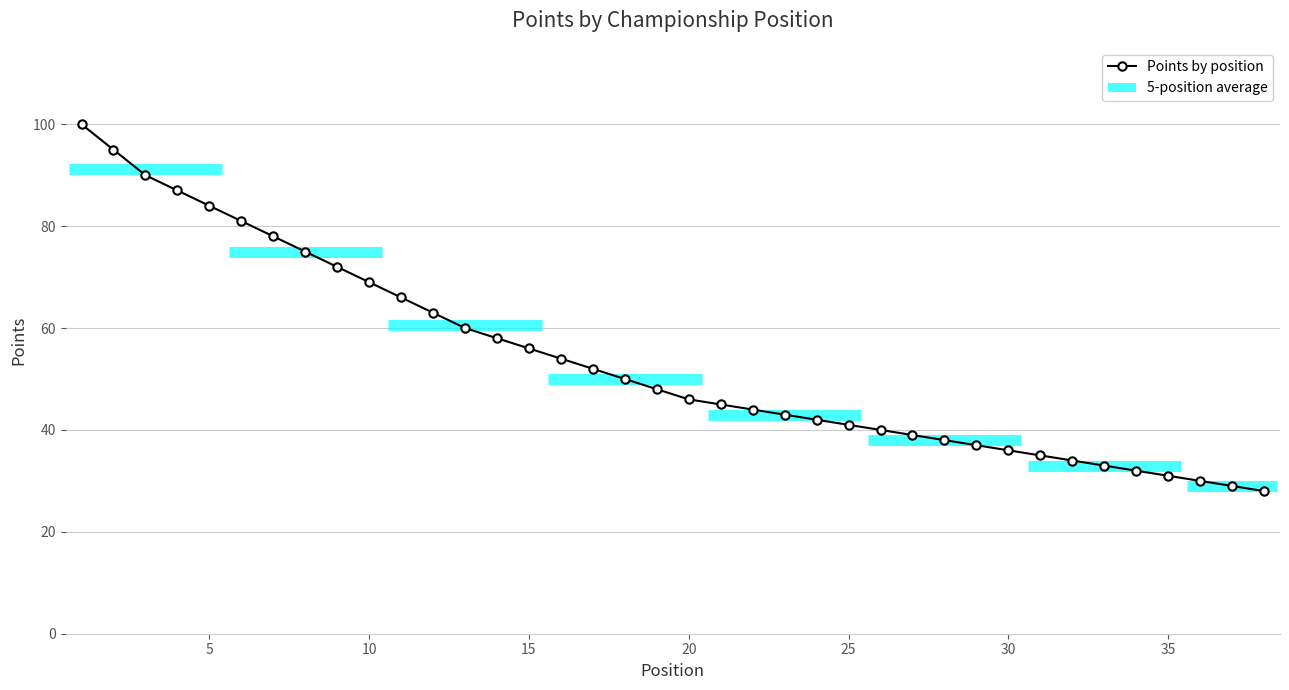

What is the greatest value displayed?

100